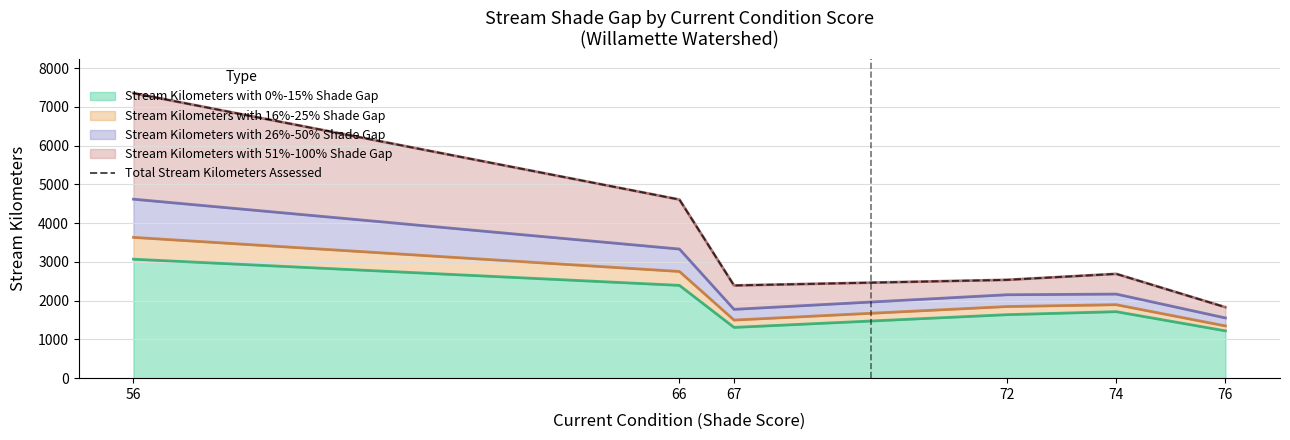

What is the approximate value at 66?

4607.6